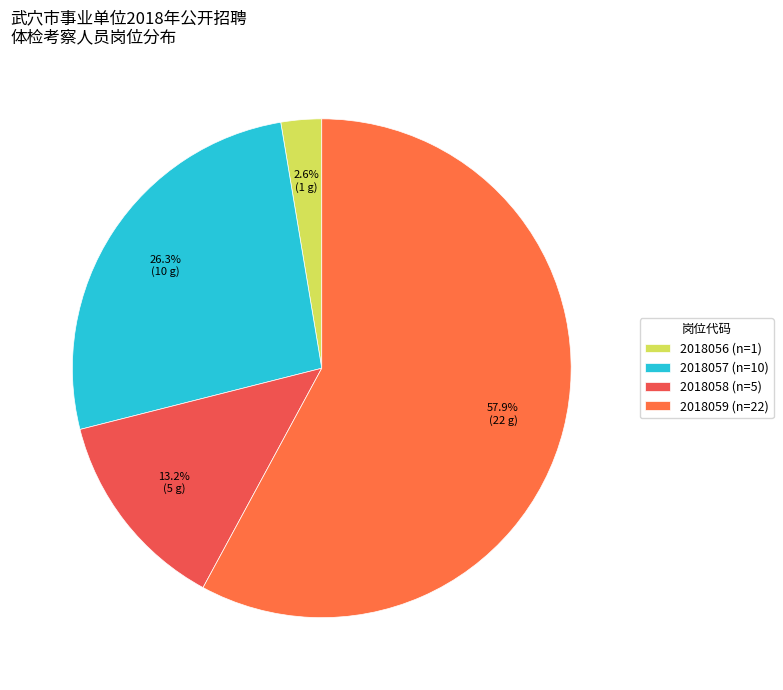

To the nearest percent, what is the difference between the largest and smallest slice percentages?

55%